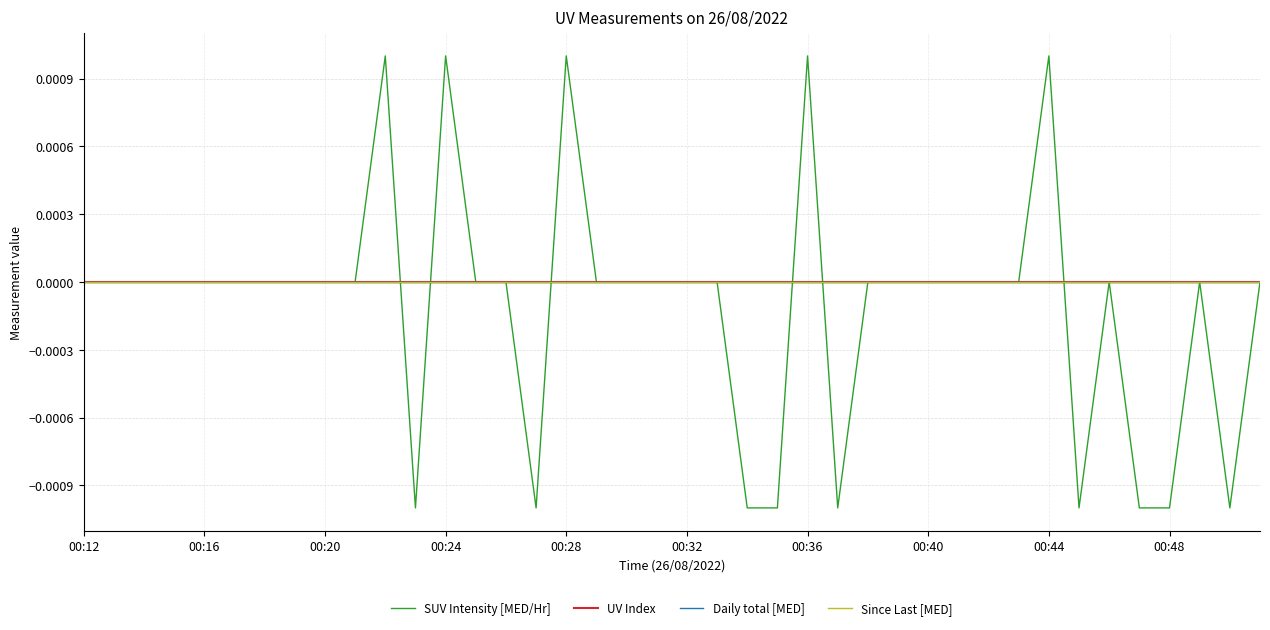

At which category is the sum across all series the highest?

10